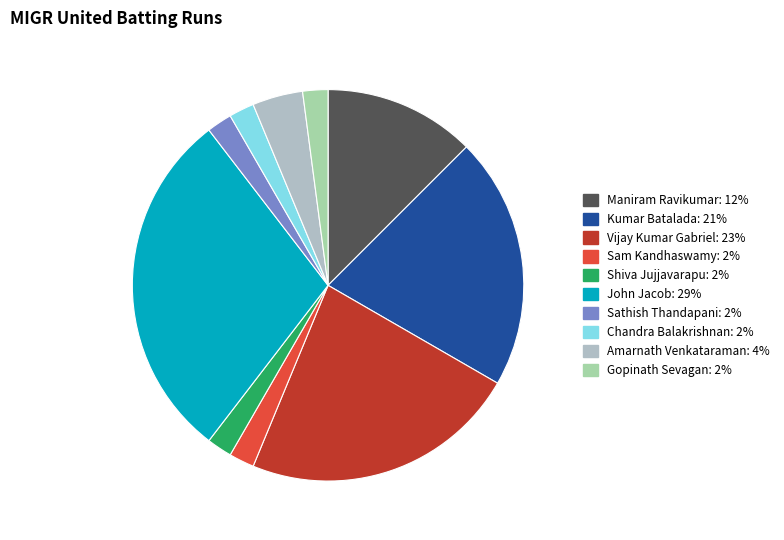

How many slices are in this pie chart?

10